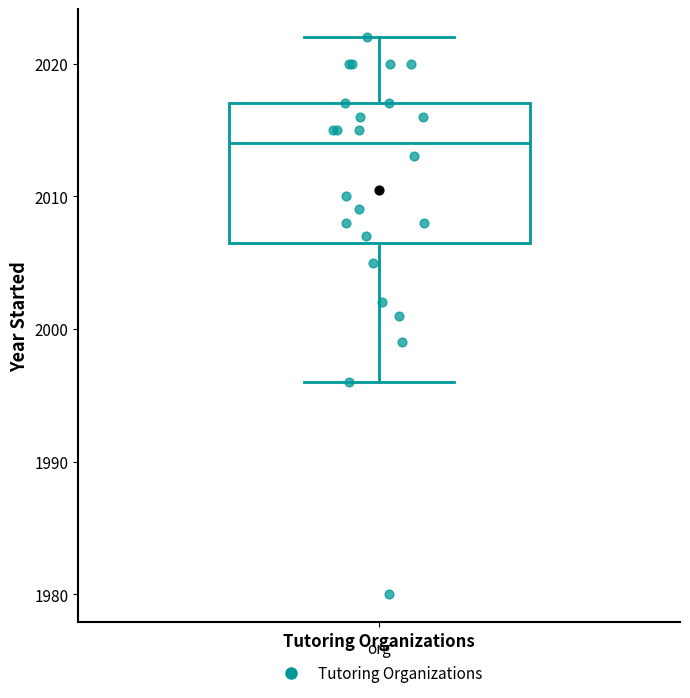

Read this box plot against the y-axis: the position of the median line, the range covered by the box, and the ends of both whiskers. The values are not printed on the chart, so give them approximately, as read against the axis.

median 2014, box 2007 to 2017, whiskers 1996 to 2022